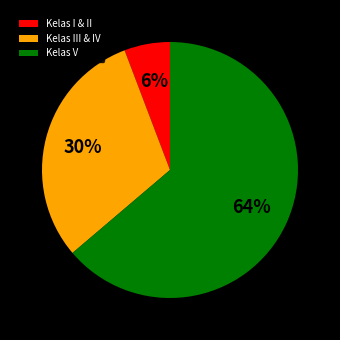

Is Kelas V the majority of the pie?

Yes